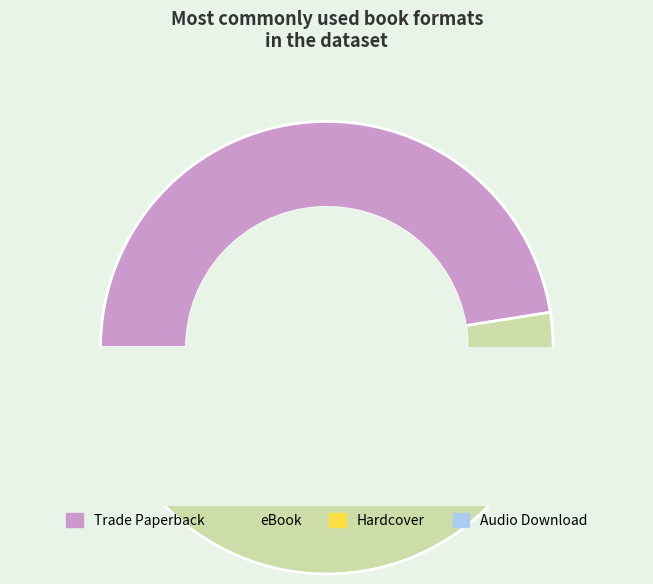

Which slice is the smallest?

Audio Download